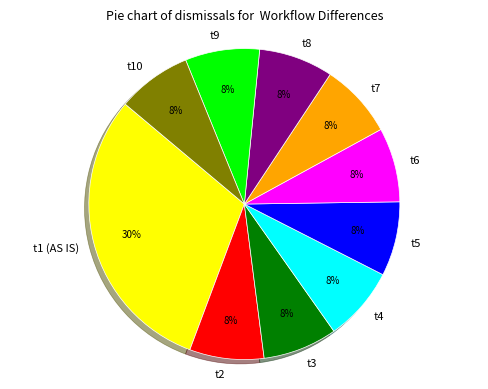

How many slices are in this pie chart?

10